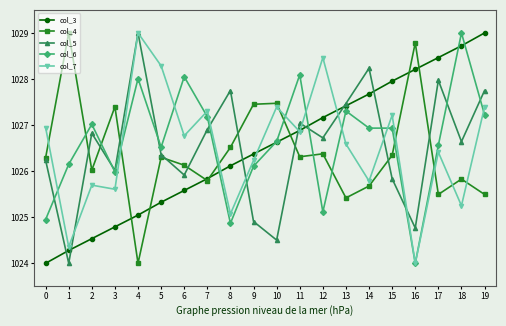

Is the value of col_7 at 19 greater than the value of col_3 at 4?

Yes